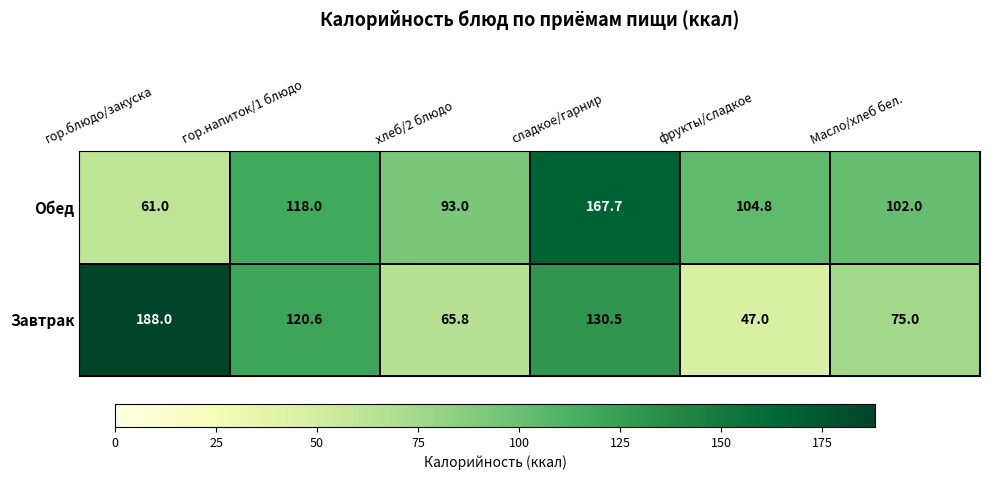

What is the greatest value displayed?

188.0